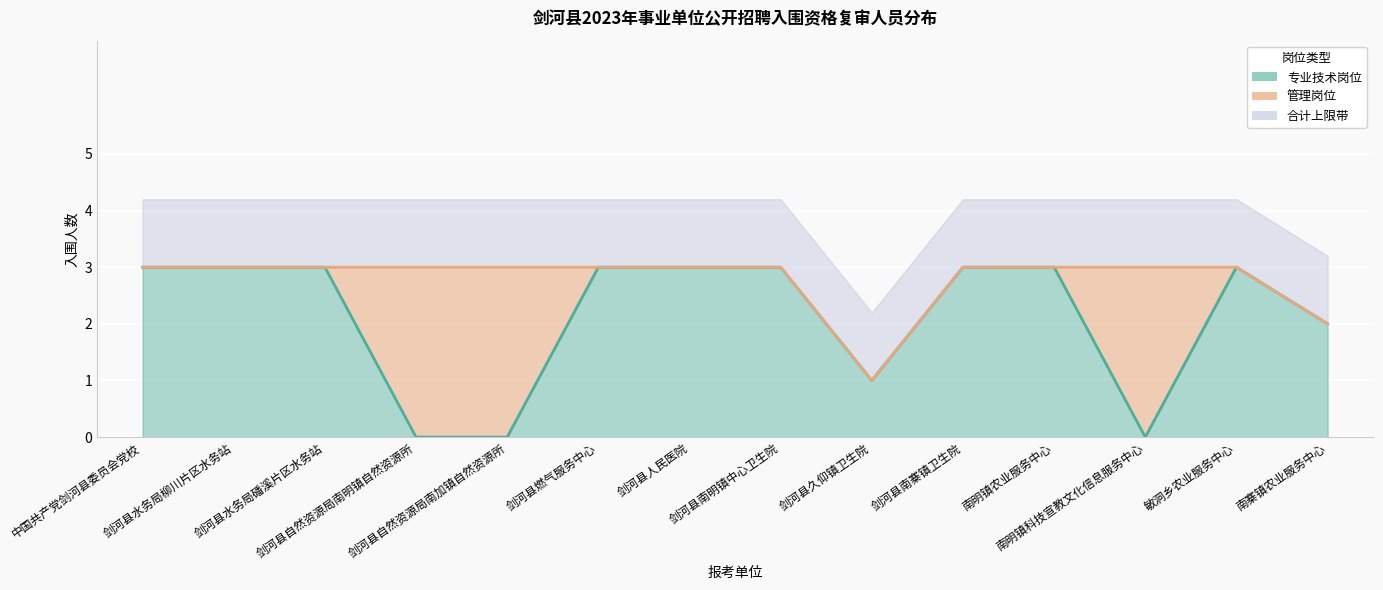

Is it true that the value at 剑河县水务局柳川片区水务站 is 3?

True